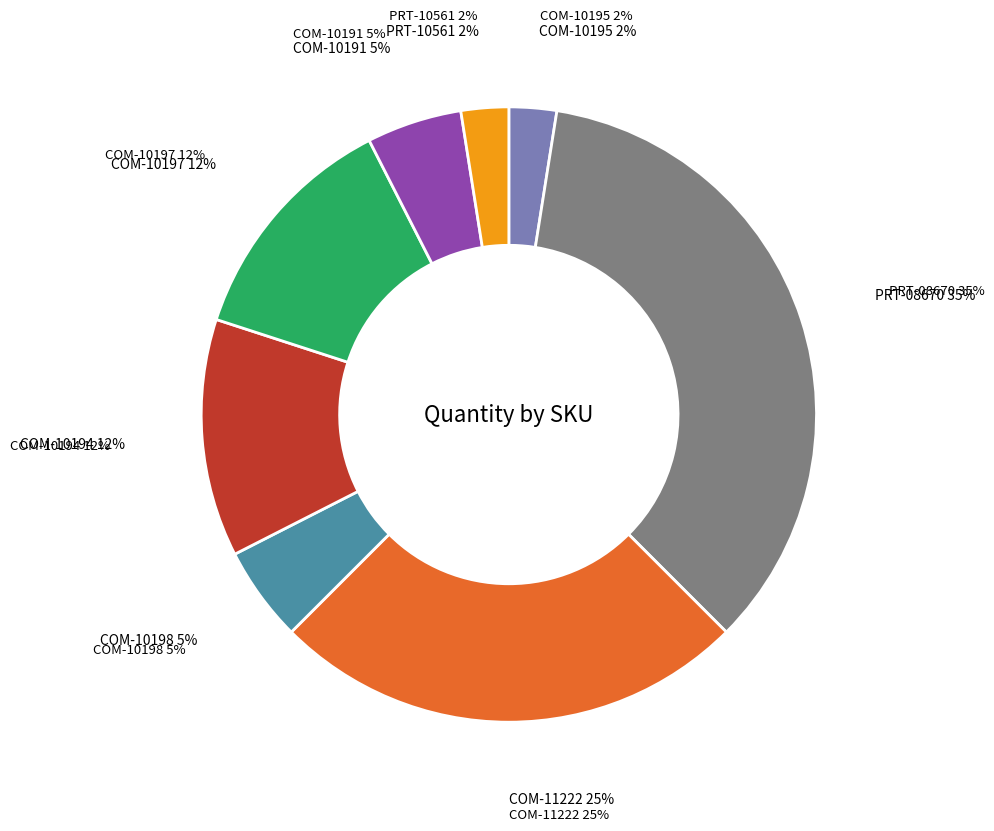

Rank the categories by value from lowest to highest.

COM-10195, PRT-10561, COM-10198, COM-10191, COM-10194, COM-10197, COM-11222, PRT-08670